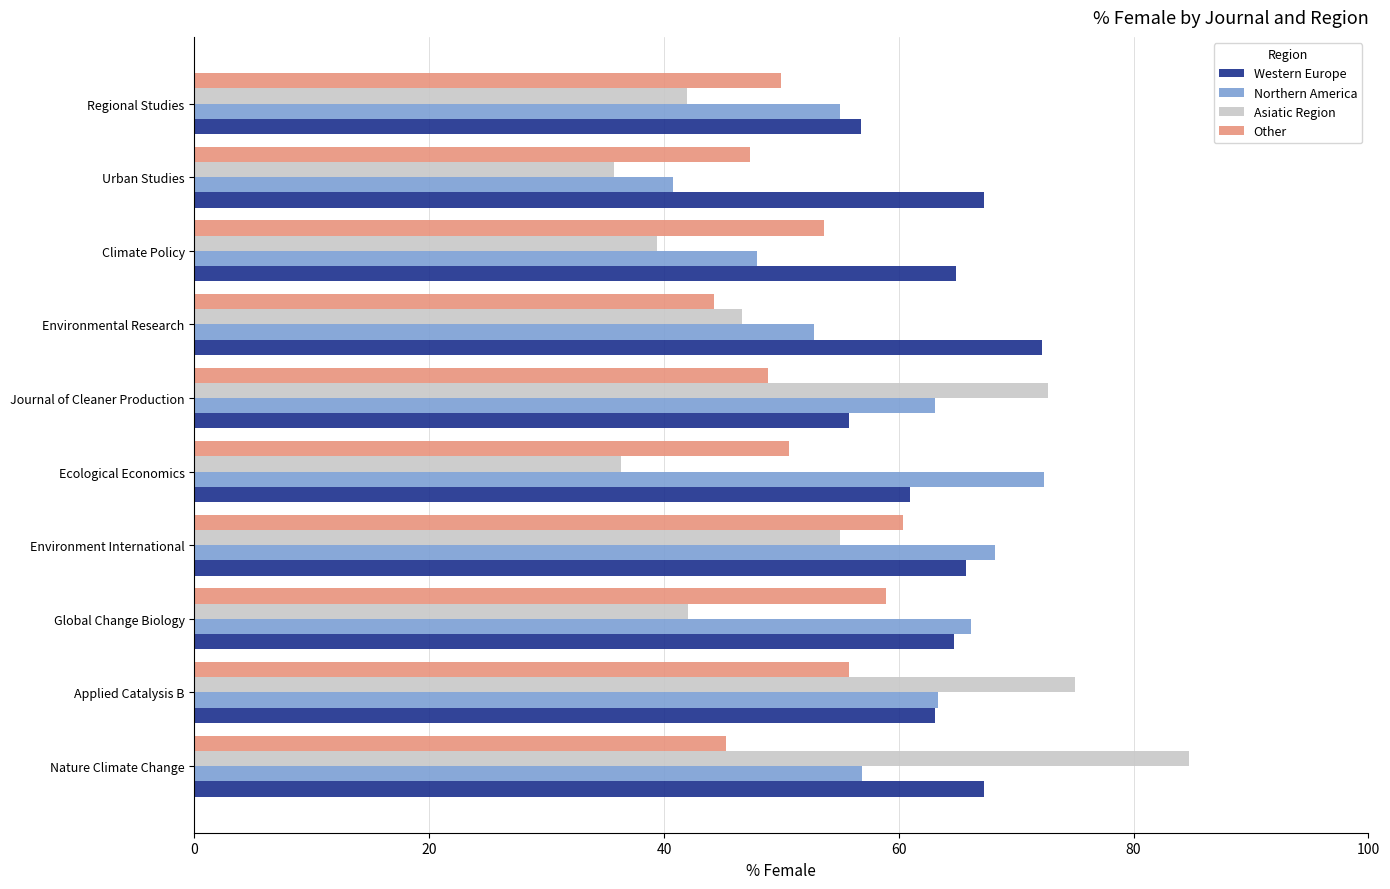

Which series has the largest total across all categories?

Western Europe